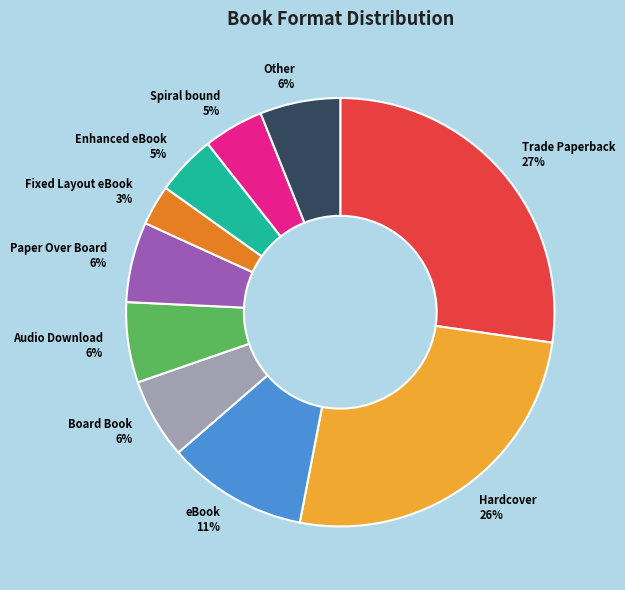

Between Trade Paperback and Paper Over Board, which is larger?

Trade Paperback